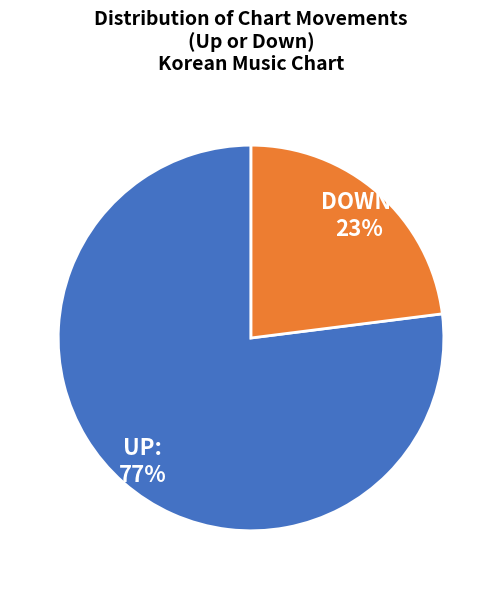

To the nearest percent, what is the difference between the largest and smallest slice percentages?

54%